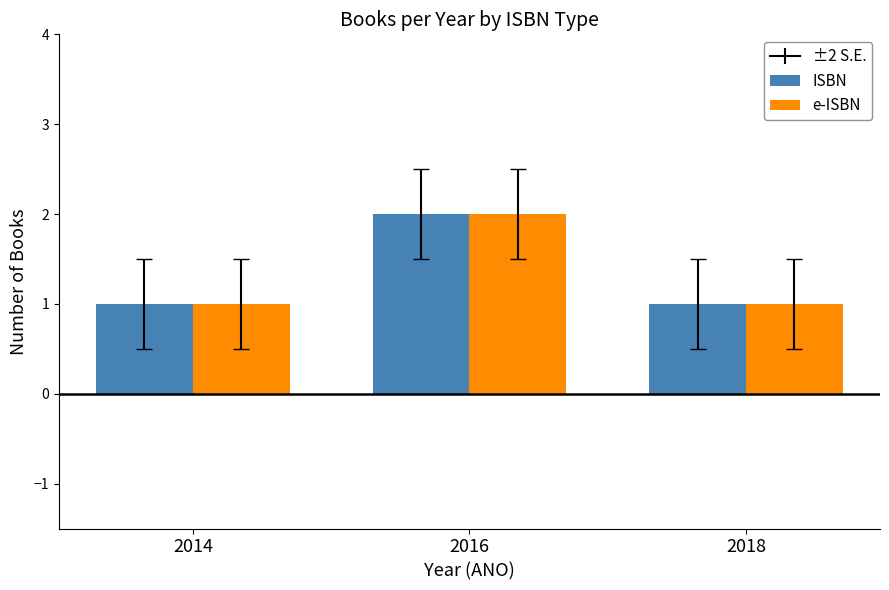

What is the value of the e-ISBN bar at the 3rd from the left?

1